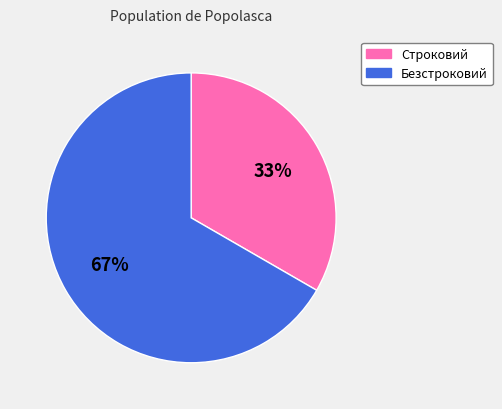

Count the number of slices in the pie.

2